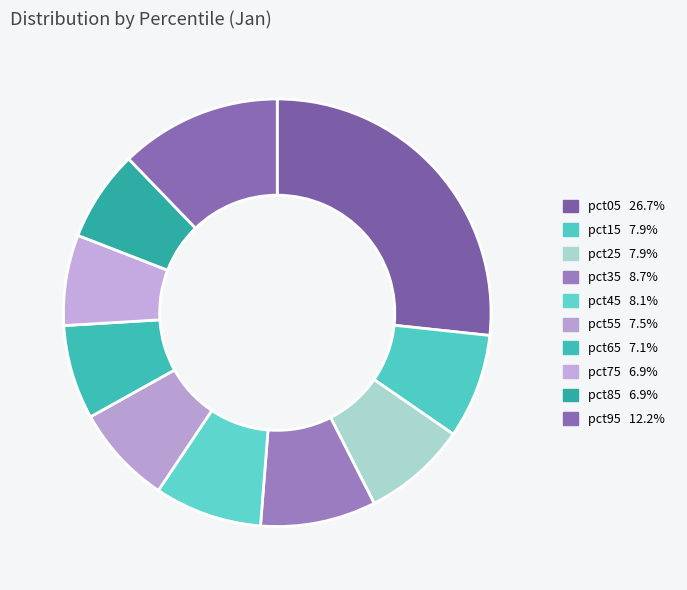

Combined, what portion of the pie is pct55 and pct15?

15.4%